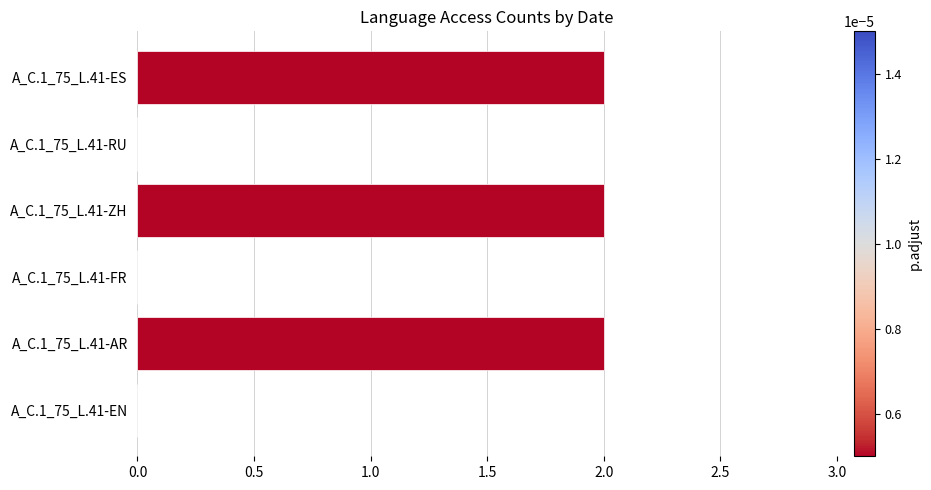

Is it true that the value at A_C.1_75_L.41-ES is 2?

True